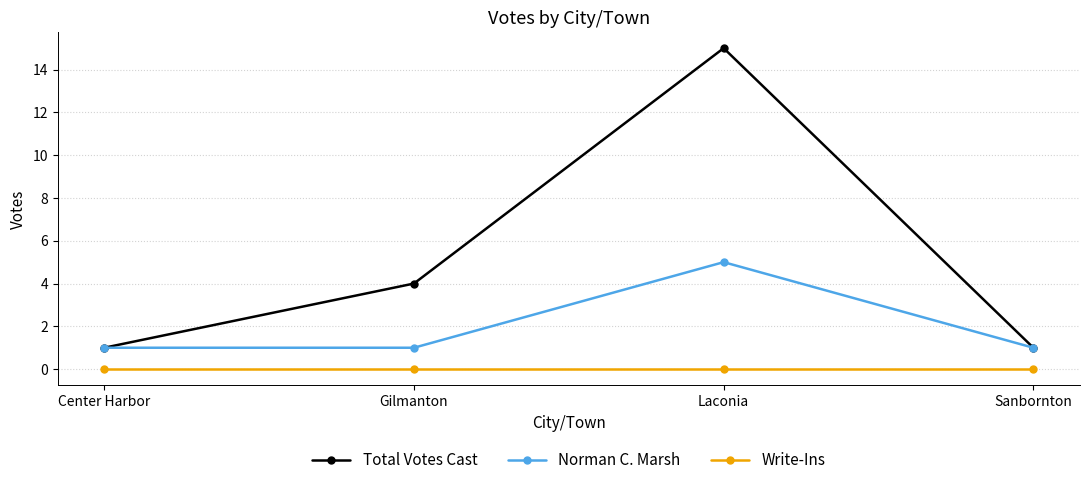

Where is Total Votes Cast nearest to the value 8?

Gilmanton